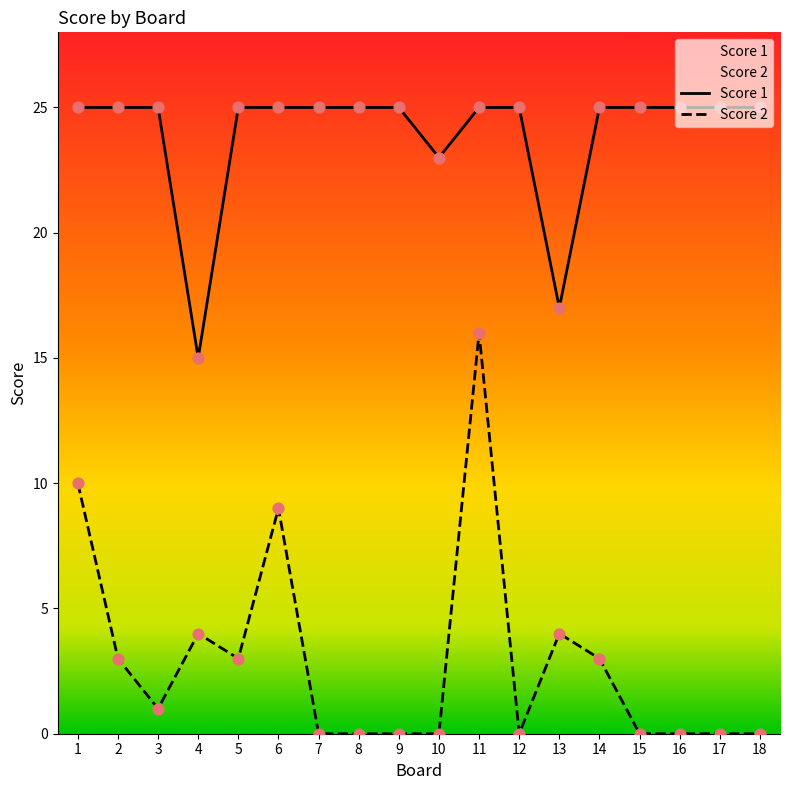

What is the total value across all series at 10?

23